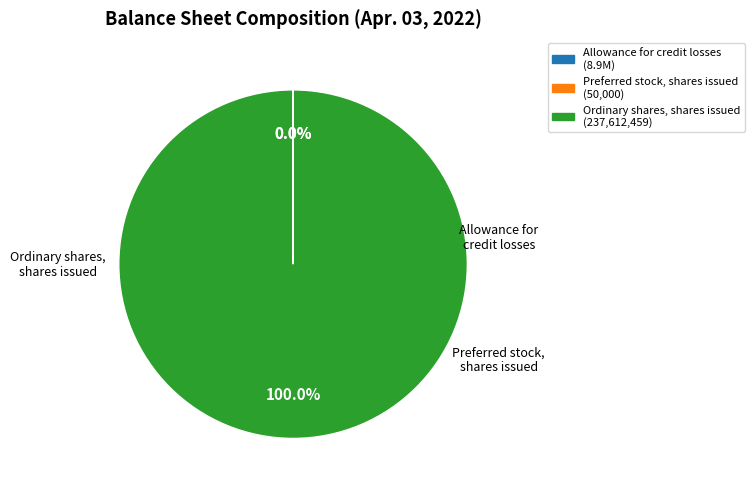

True or false: Ordinary shares, shares issued accounts for 100% of the total.

True